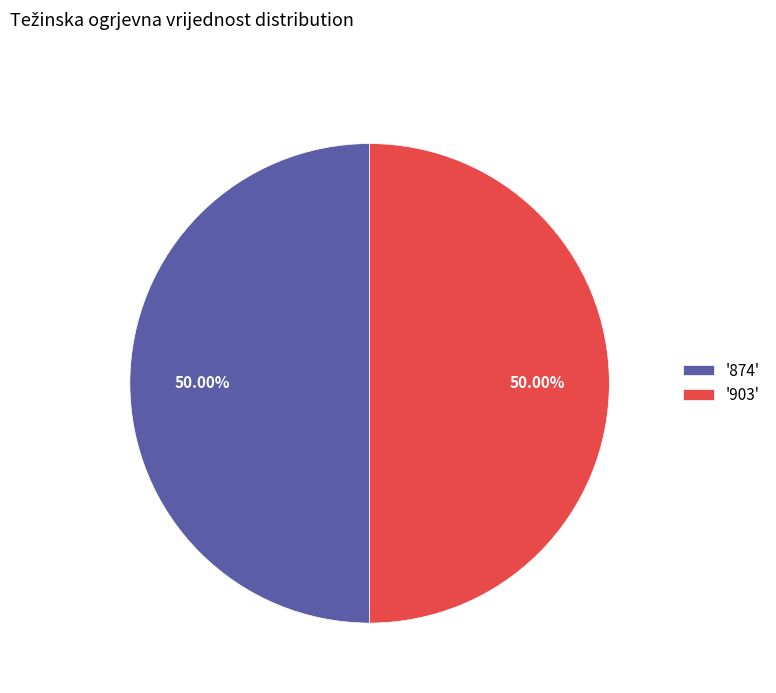

Approximately how many times larger is the value at '874' compared to '903'?

1.0